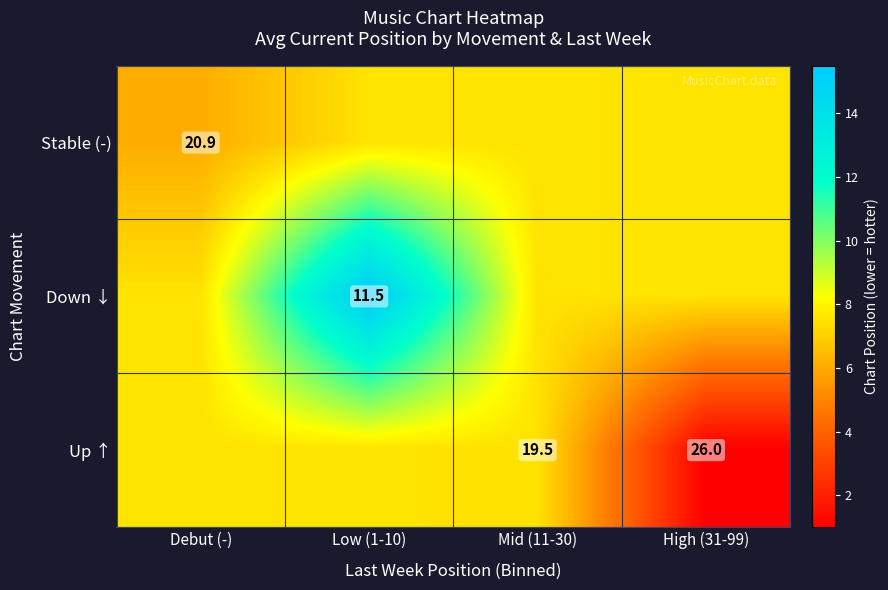

How many categories are shown in the chart?

4